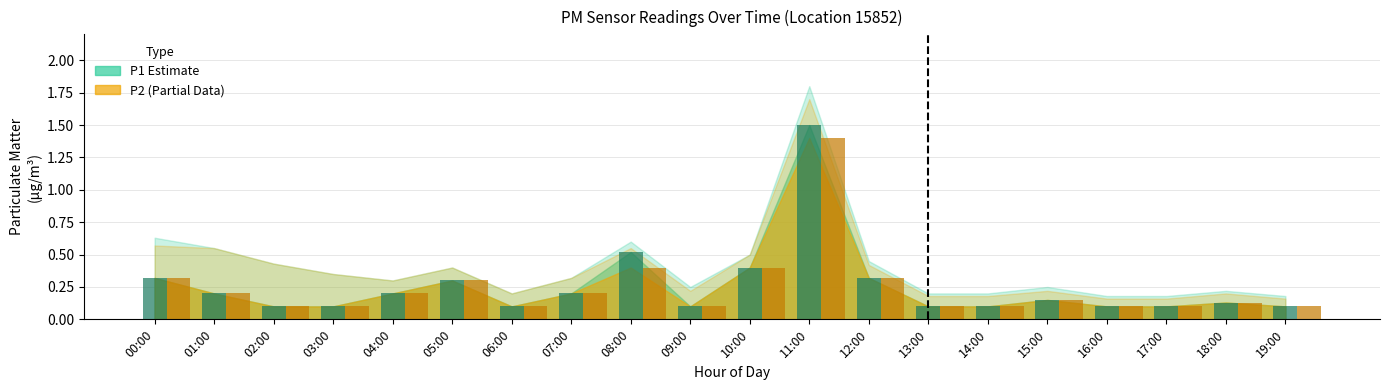

How many groups of bars are there?

20